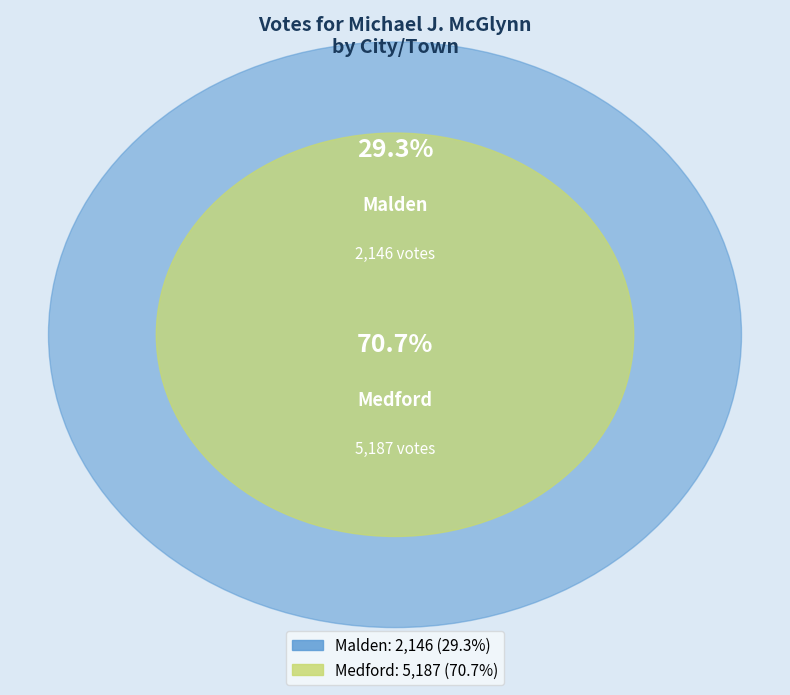

Does Malden account for over 50% of the chart?

No